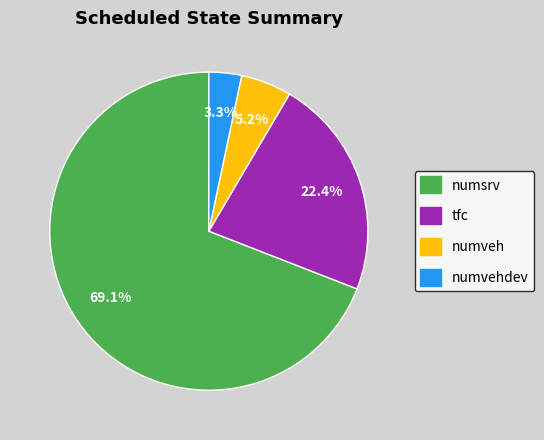

To the nearest percent, what portion does tfc represent?

22%